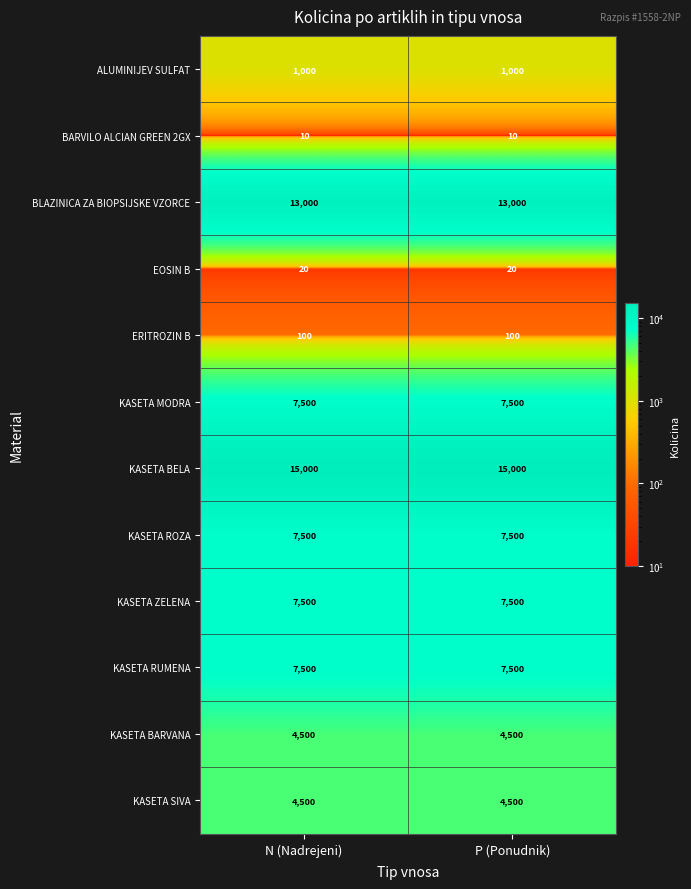

Is it true that KASETA BELA equals 7807 at P (Ponudnik)?

False